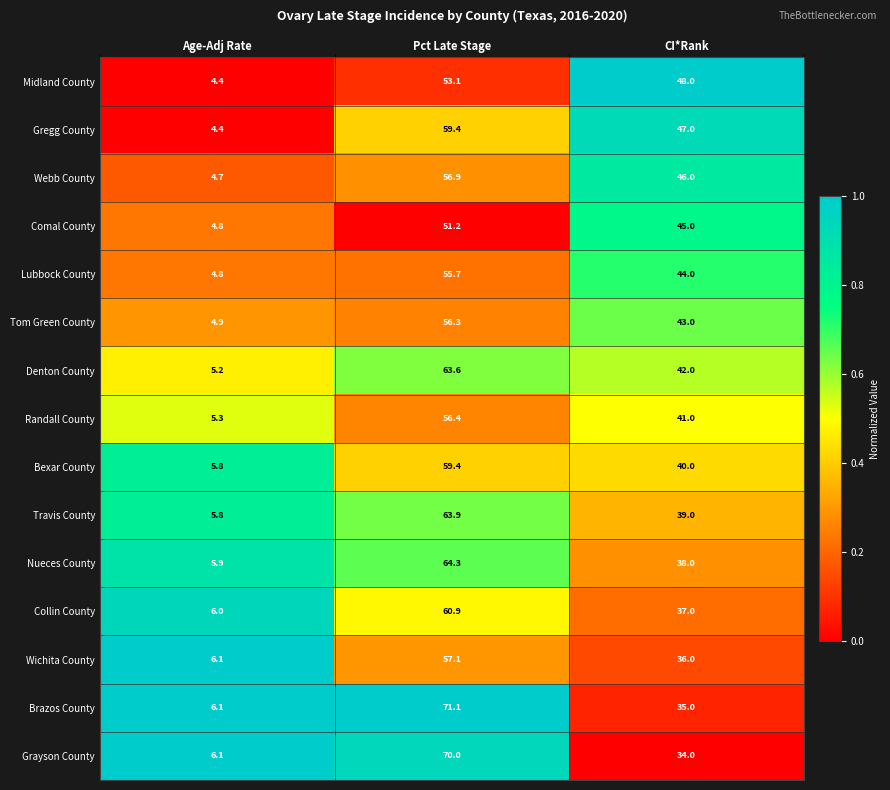

At which label does Bexar County reach its minimum?

Age-Adj Rate